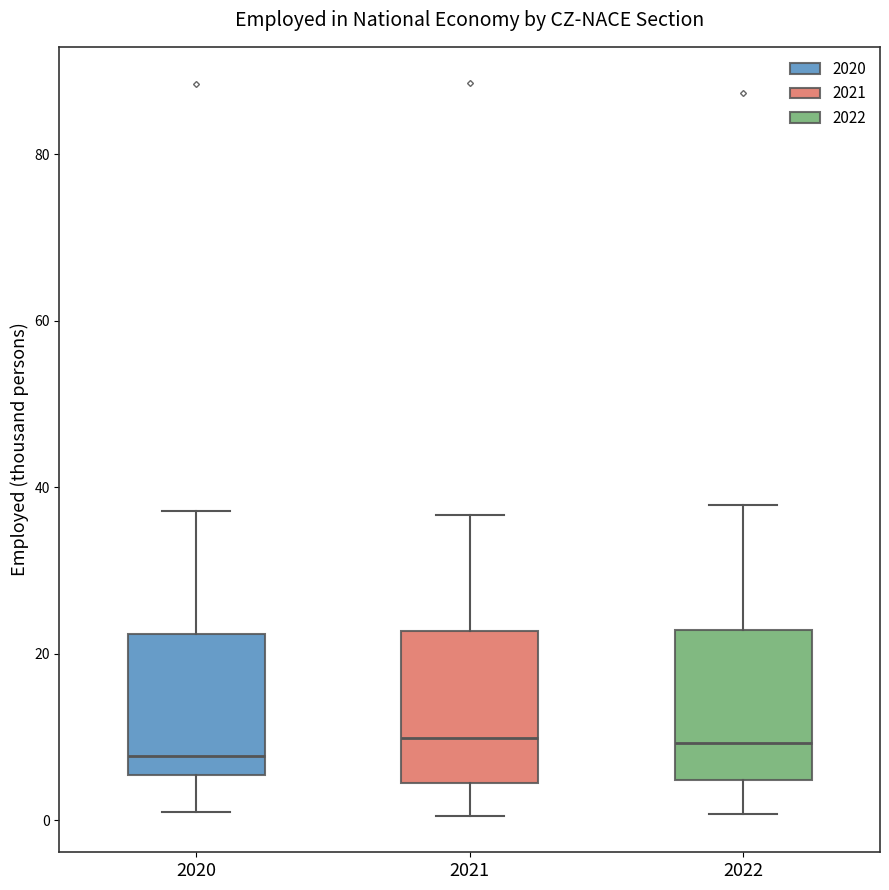

Reading left to right, read every box against the y-axis: the position of its median line, the range the box covers, and the ends of its whiskers. The values are not printed on the chart, so give them approximately, as read against the axis.

2020: median 8, box 6 to 22, whiskers 2 to 38
2021: median 10, box 4 to 22, whiskers 0 to 36
2022: median 10, box 4 to 22, whiskers 0 to 38